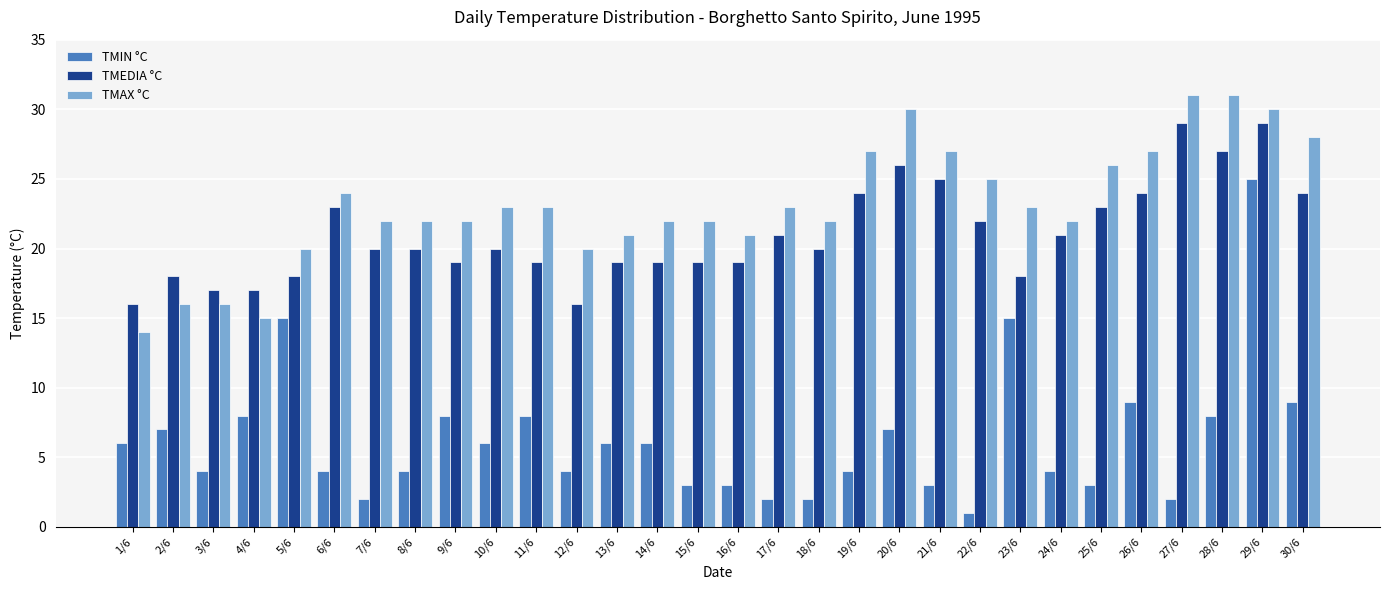

What is the maximum value for TMEDIA °C?

29